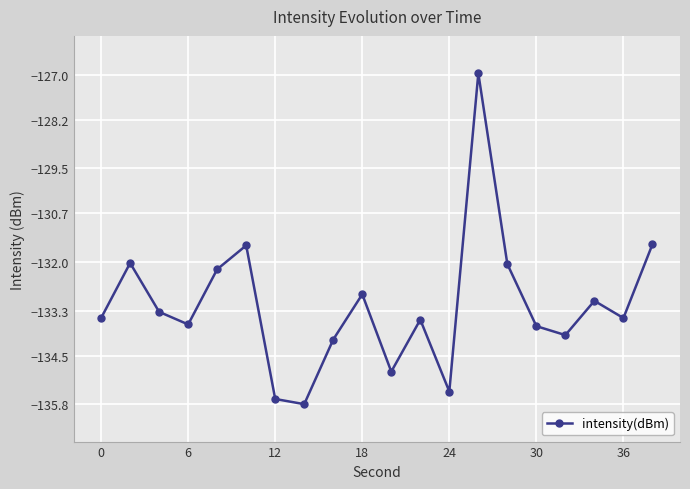

What is the value of the 6th point from the left?

-131.6